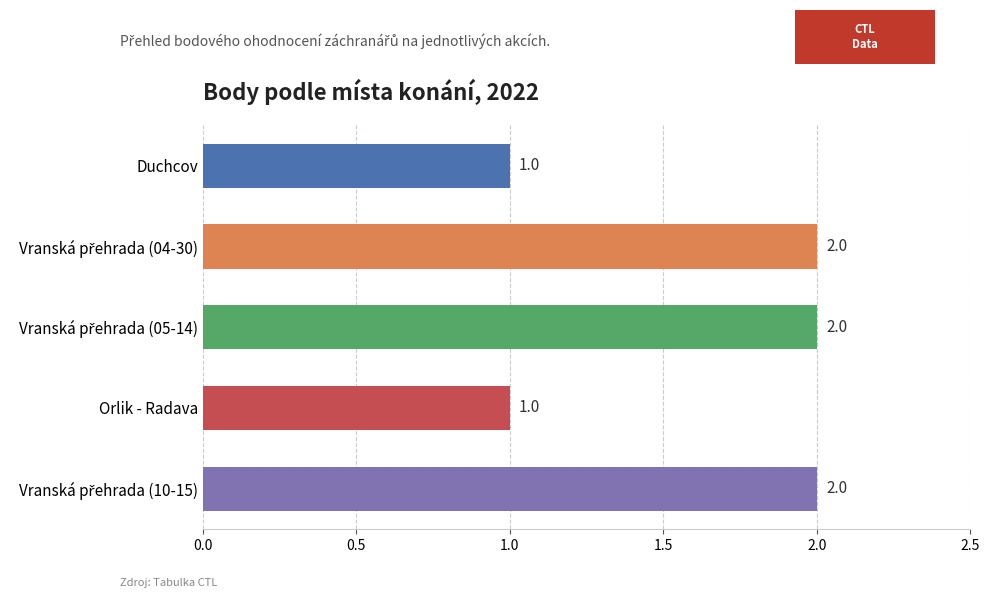

Reading top to bottom, extract all data points from this chart.

1	2	2	1	2